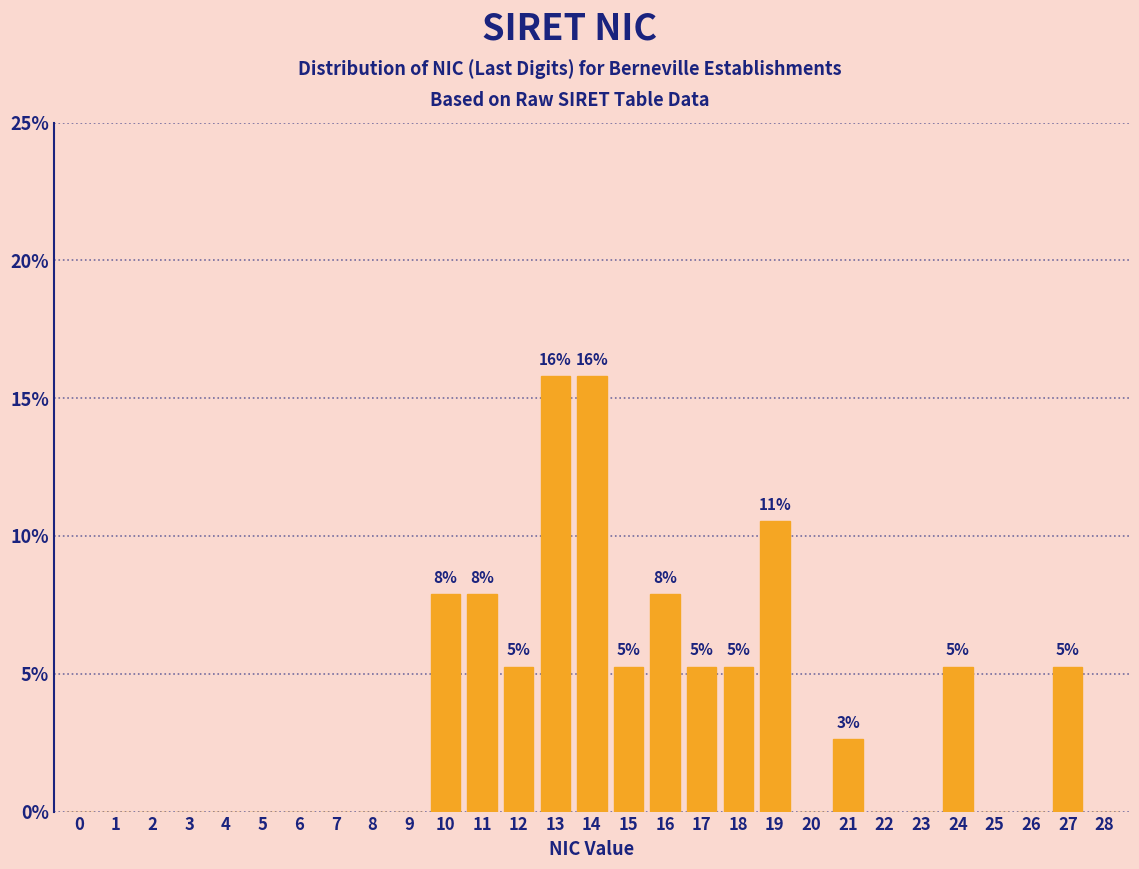

Reading left to right, extract all data points from this chart.

0=0.0	1=0.0	2=0.0	3=0.0	4=0.0	5=0.0	6=0.0	7=0.0	8=0.0	9=0.0	10=7.9	11=7.9	12=5.3	13=15.8	14=15.8	15=5.3	16=7.9	17=5.3	18=5.3	19=10.5	20=0.0	21=2.6	22=0.0	23=0.0	24=5.3	25=0.0	26=0.0	27=5.3	28=0.0